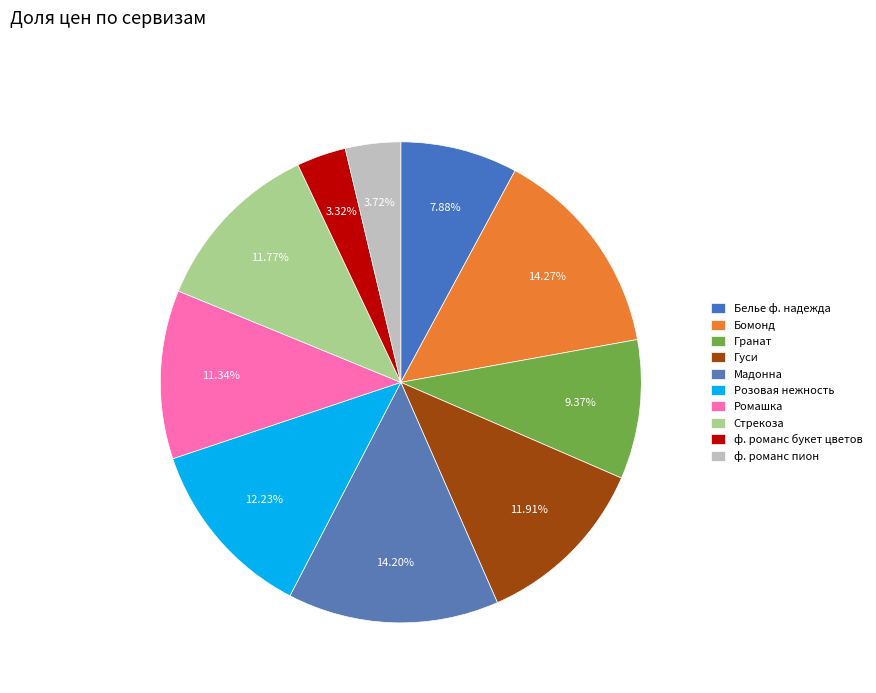

To the nearest percent, what is the difference between the largest and smallest slice percentages?

11%